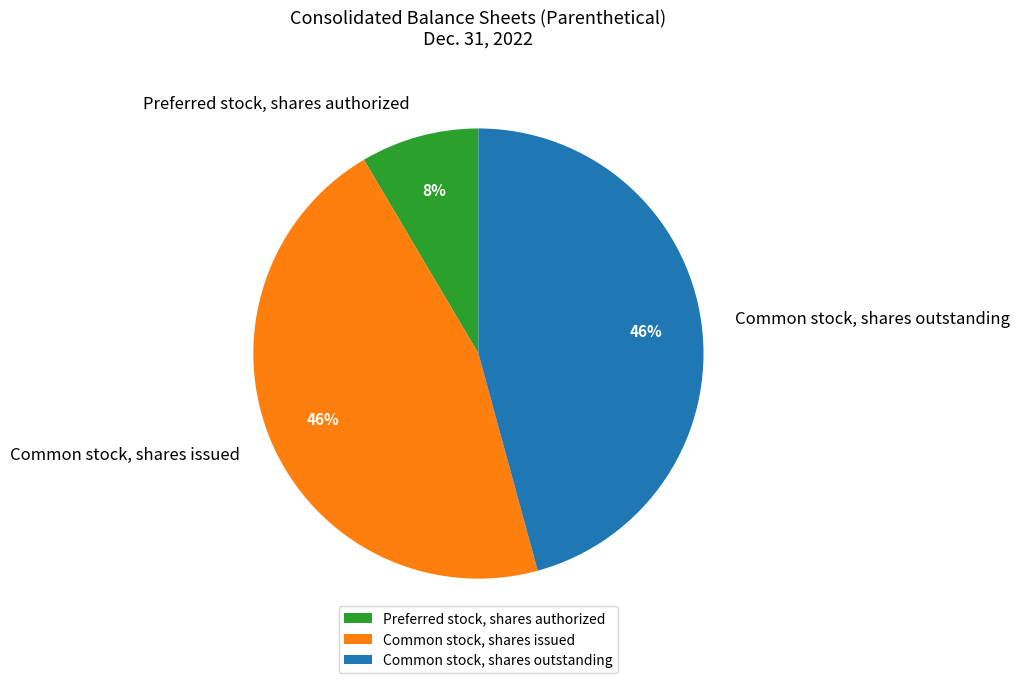

Is the sum of Common stock, shares issued and Preferred stock, shares authorized greater than half?

Yes